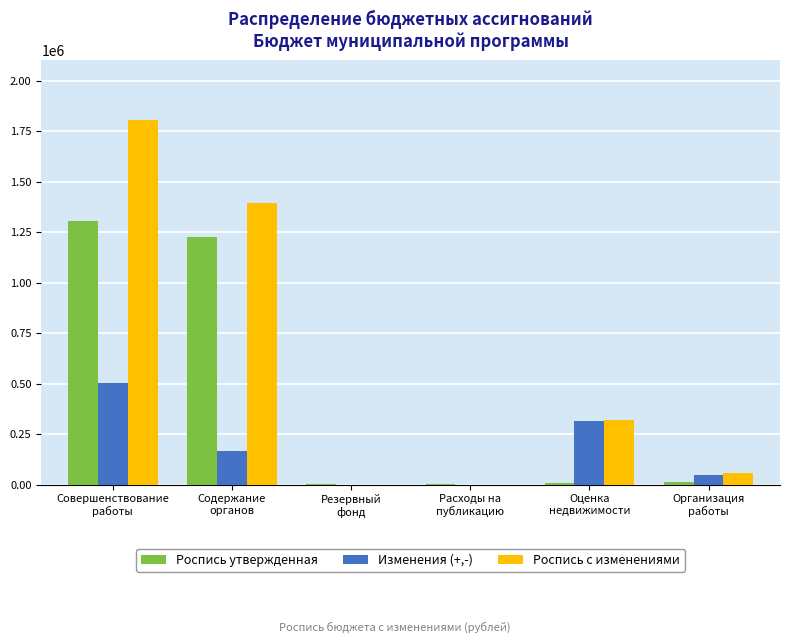

Which series has the largest range (max minus min)?

Роспись с изменениями